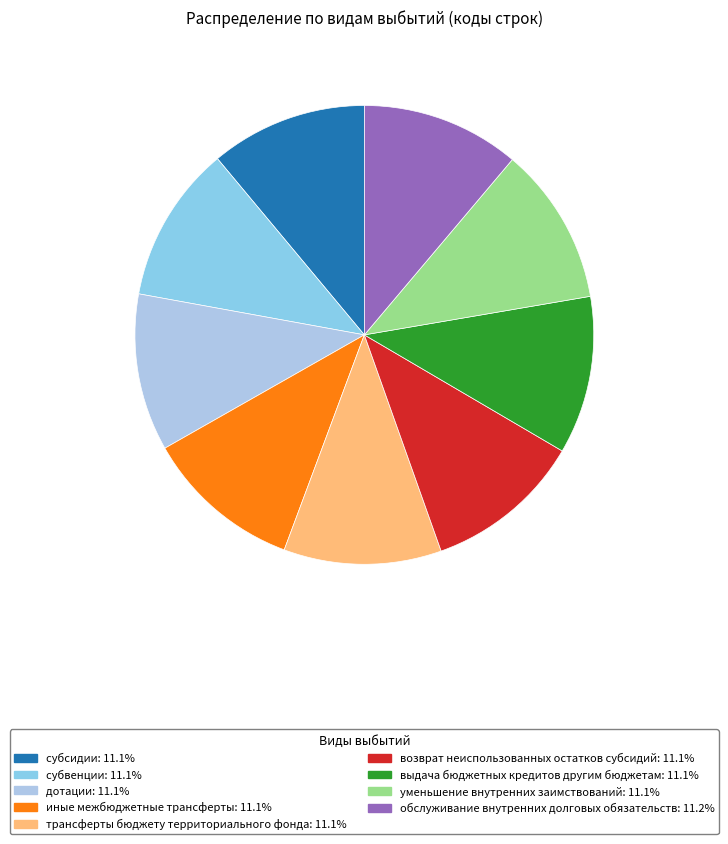

How many slices are in this pie chart?

9